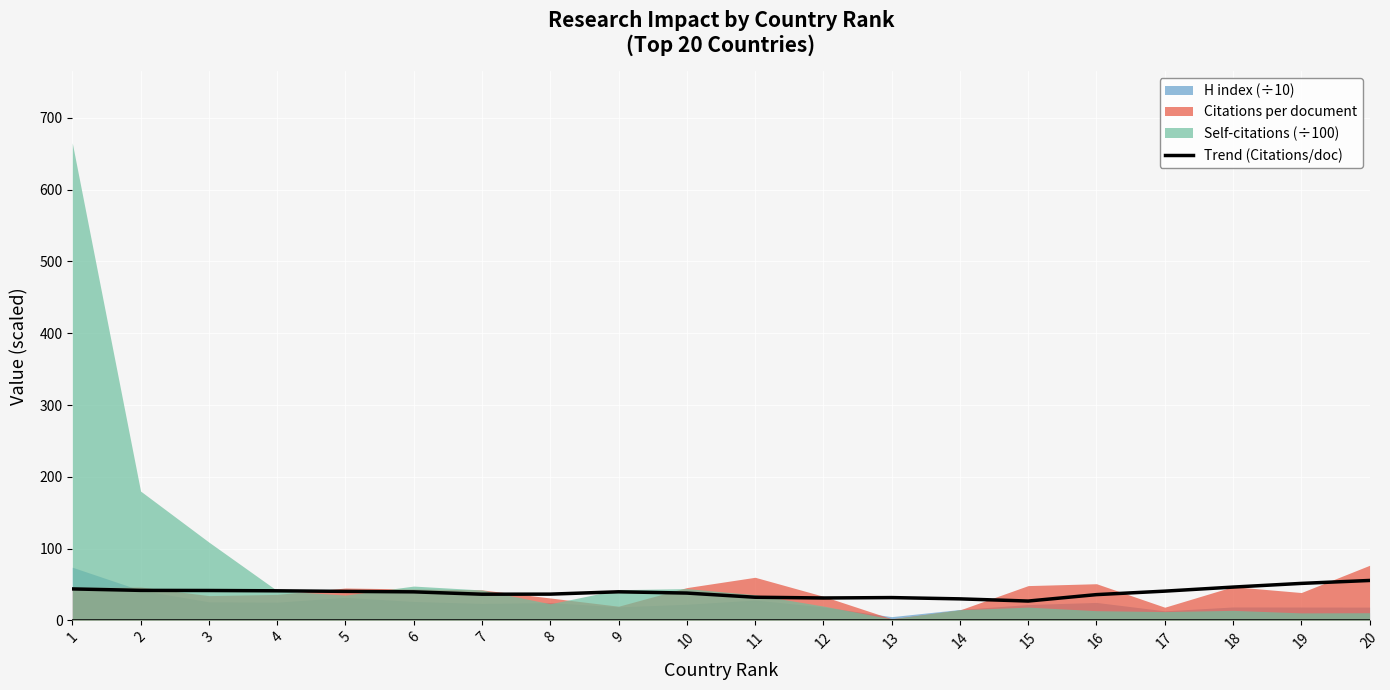

Where is the data nearest to the value 41?

4